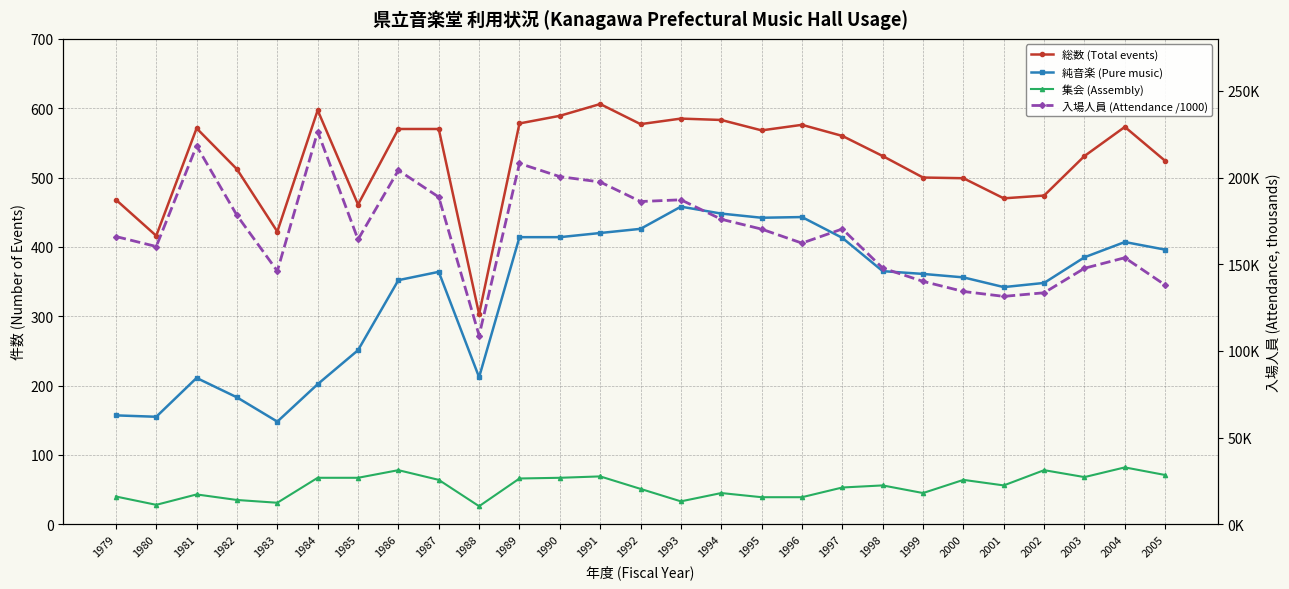

What are all the series names shown in the legend?

総数 (Total events), 純音楽 (Pure music), 集会 (Assembly), 入場人員 (Attendance /1000)